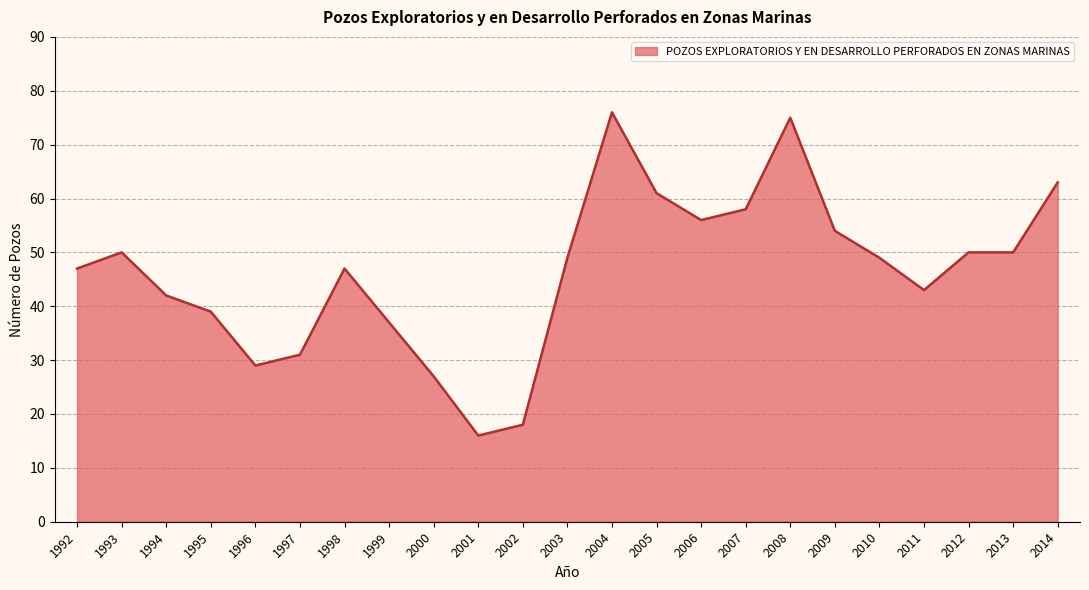

How many lines are shown in the chart?

1